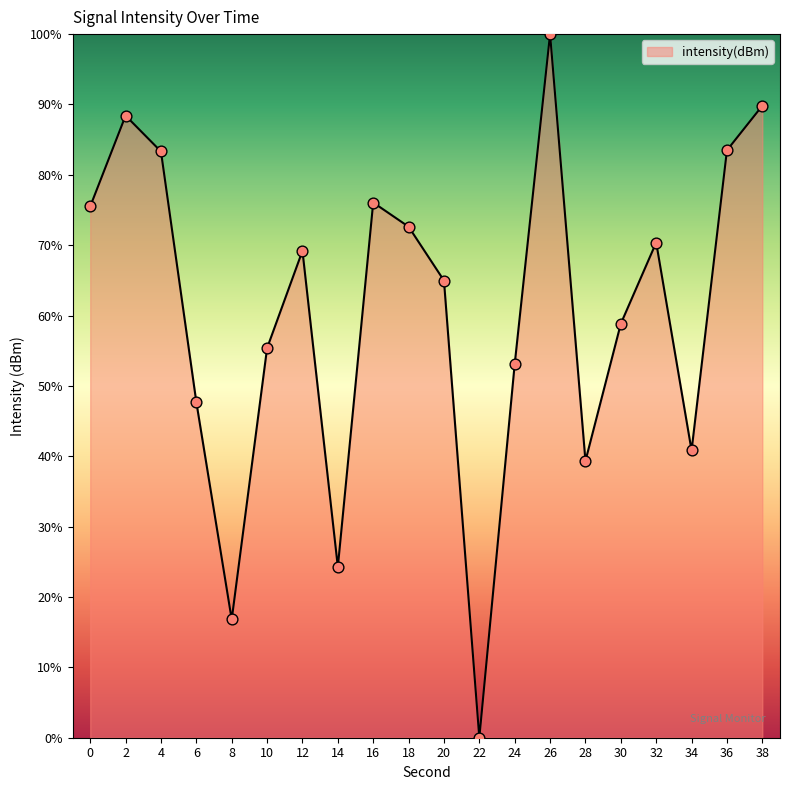

What is the change in value from 0 to 28?

-36.2